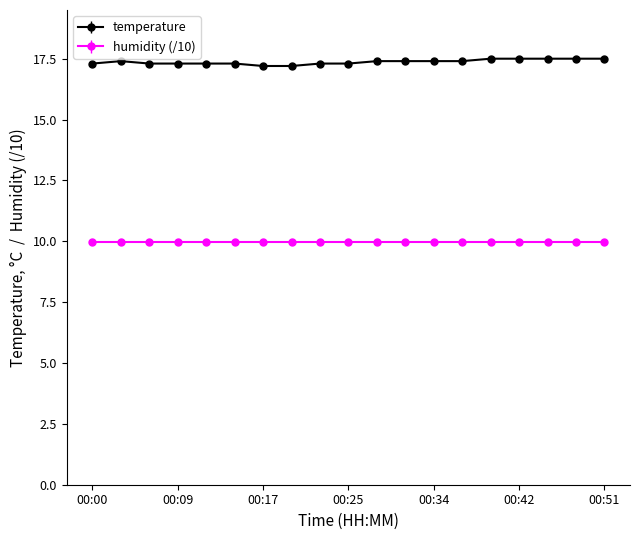

What is the value of the temperature point at the 9th from the left?

17.3